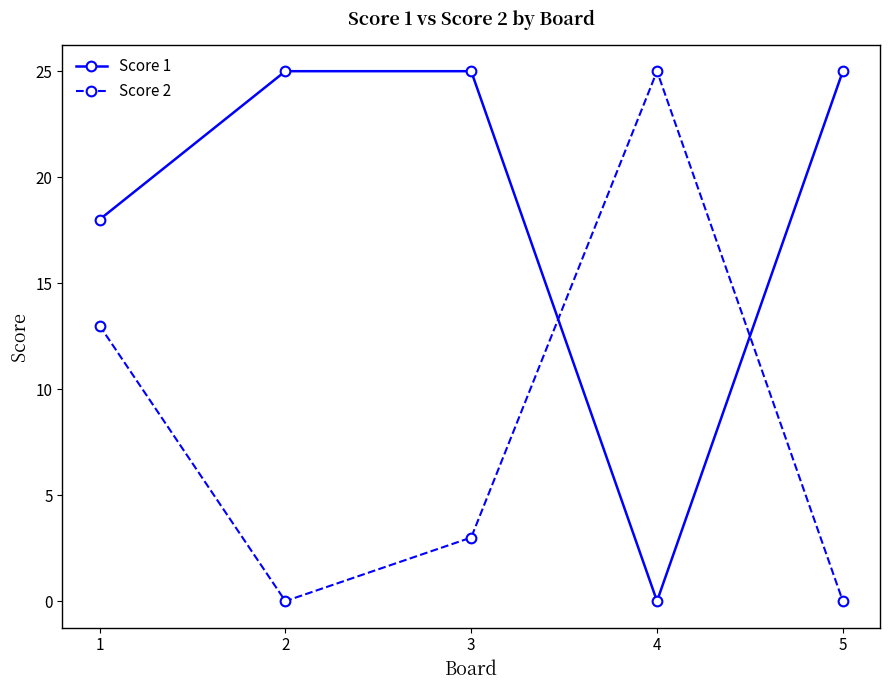

What is the total value across all series at 4?

25